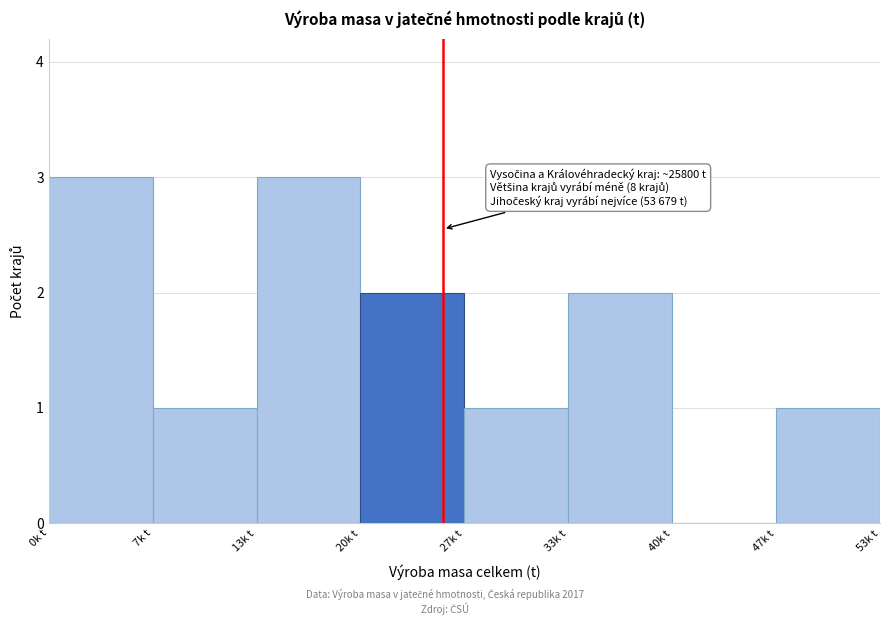

Reading left to right, list all the values displayed in this chart.

0k t=3	7k t=1	13k t=3	20k t=2	27k t=1	33k t=2	40k t=0	47k t=1